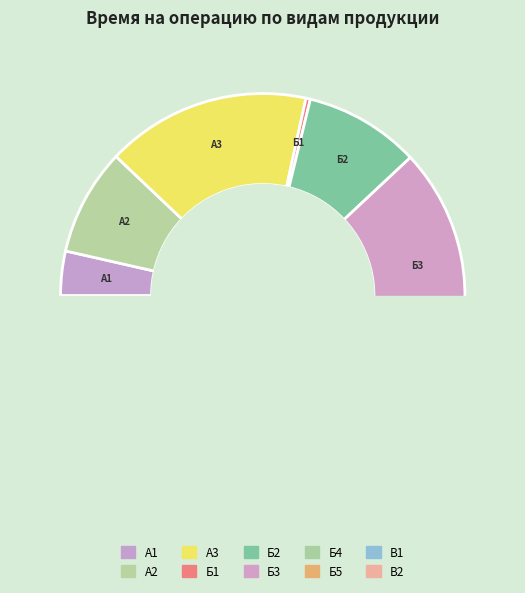

Does any single category account for the majority?

No